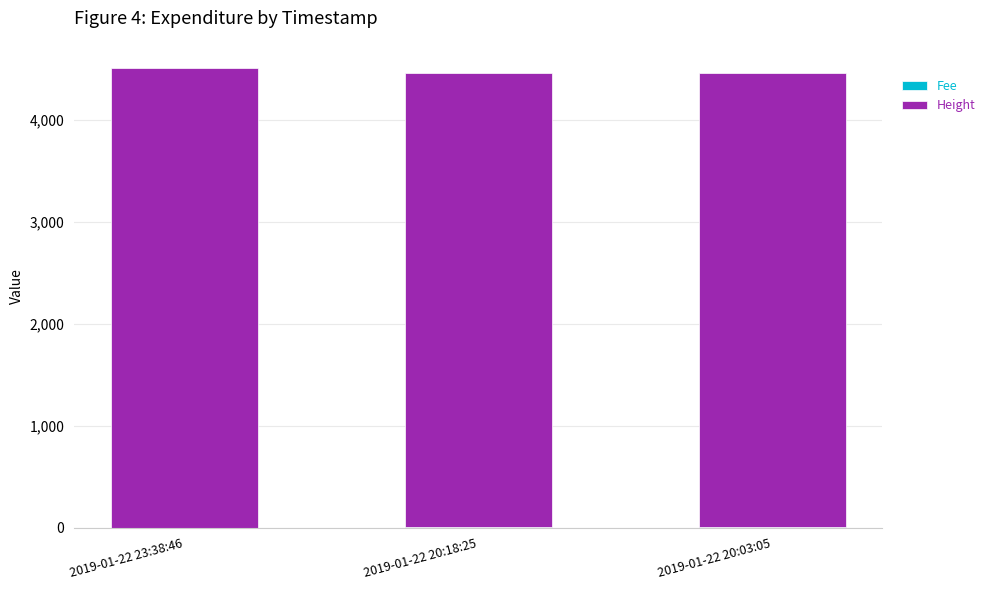

What is the difference between the maximum and second lowest values in the Fee series?

7.3